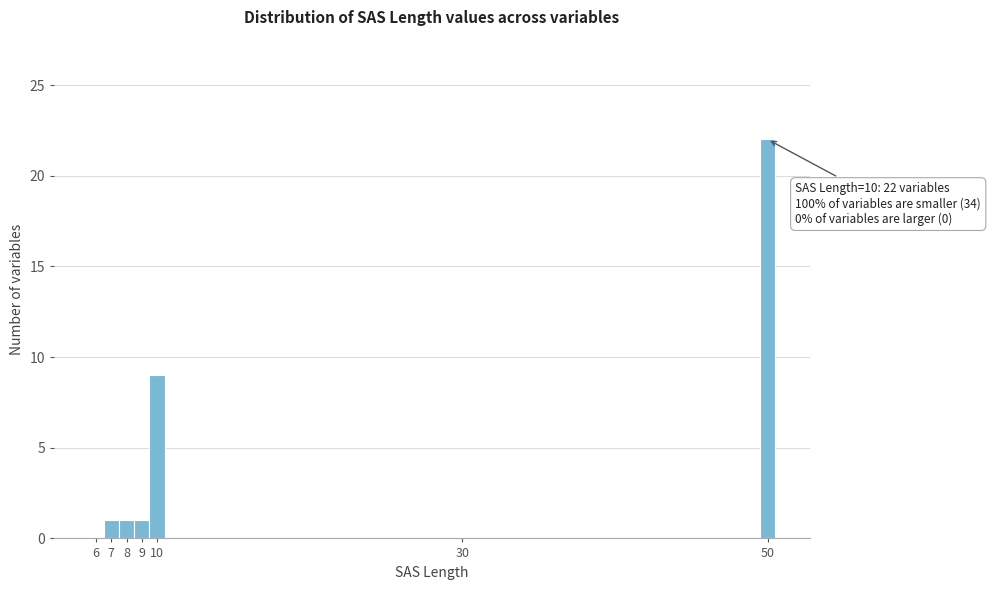

Reading left to right, transcribe all the data shown in this chart.

6=0	7=1	8=1	9=1	10=9	30=0	50=22